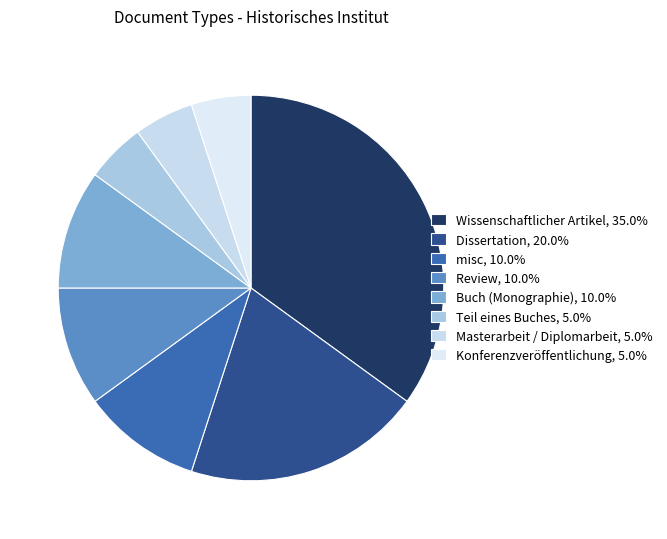

Is there any slice that represents more than half of the pie?

No